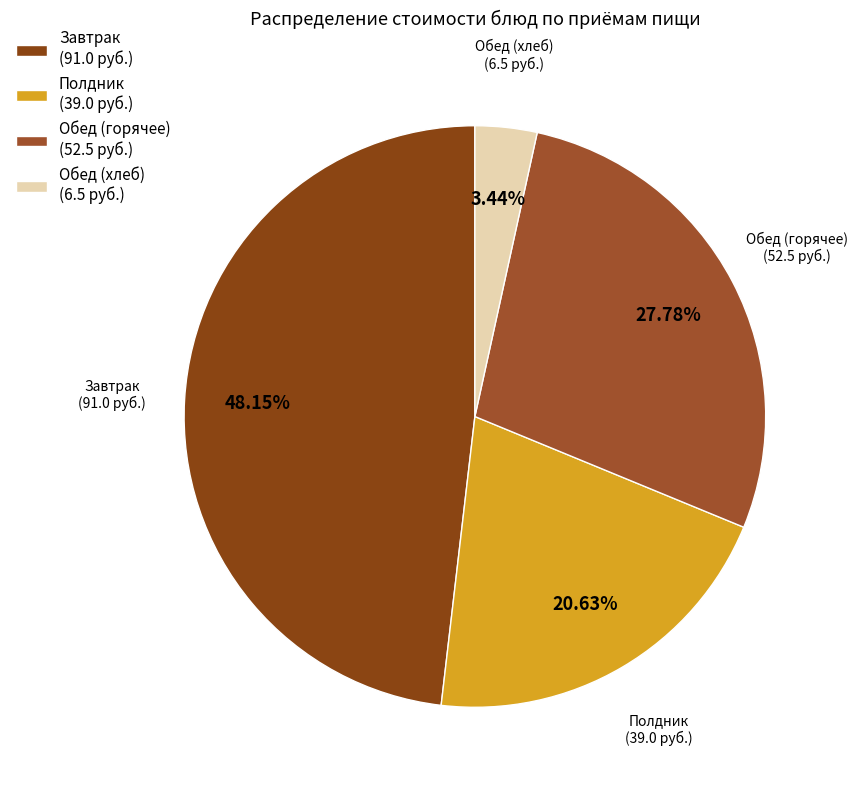

Does any single category account for the majority?

No